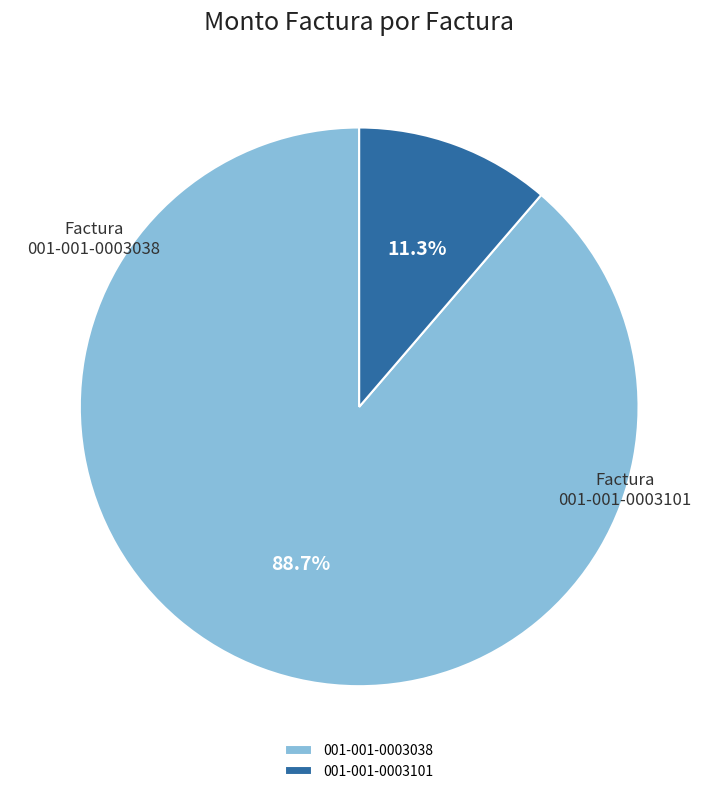

Which slice is the smallest?

001-001-0003101